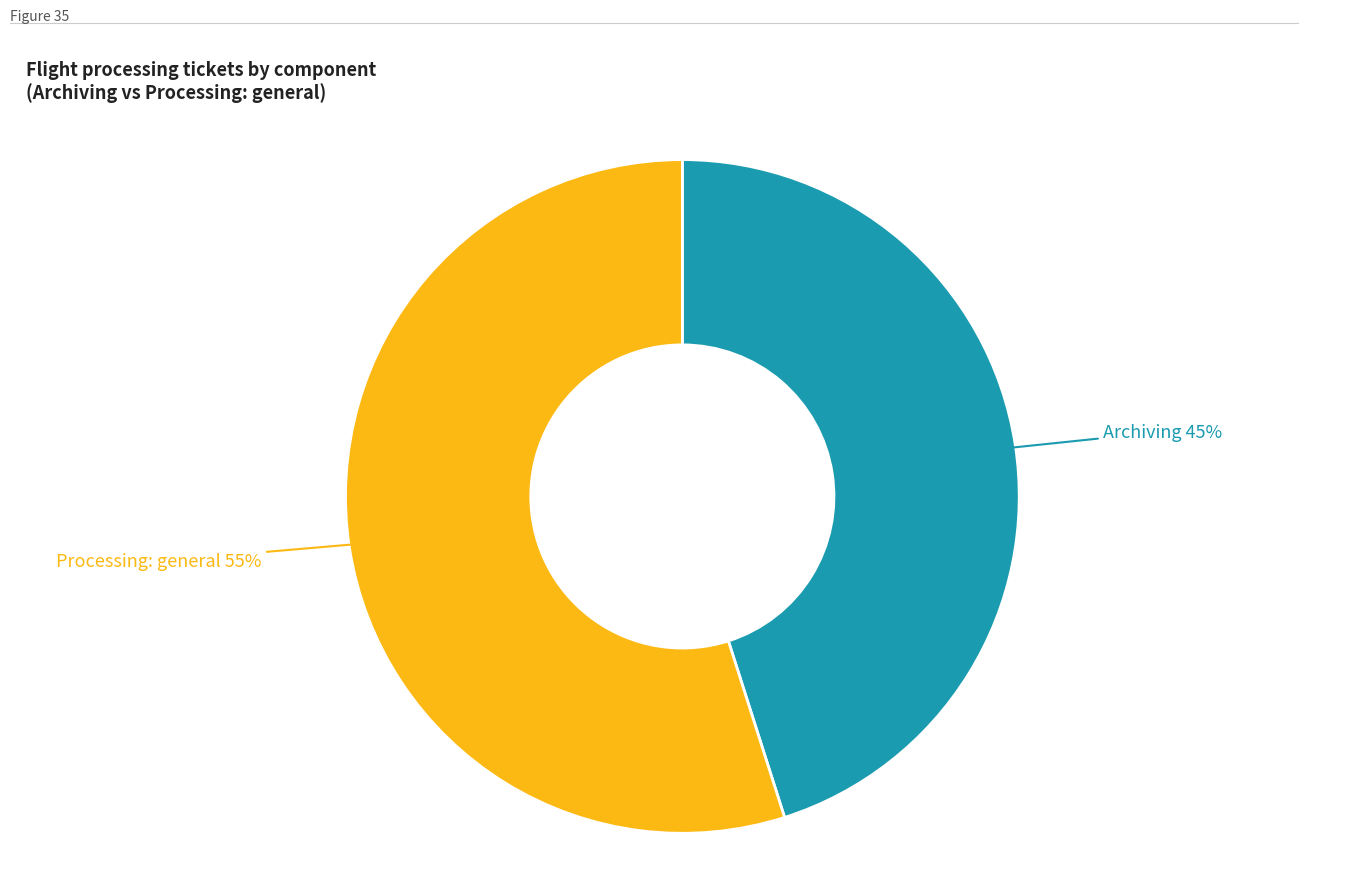

Does any single category account for the majority?

Yes